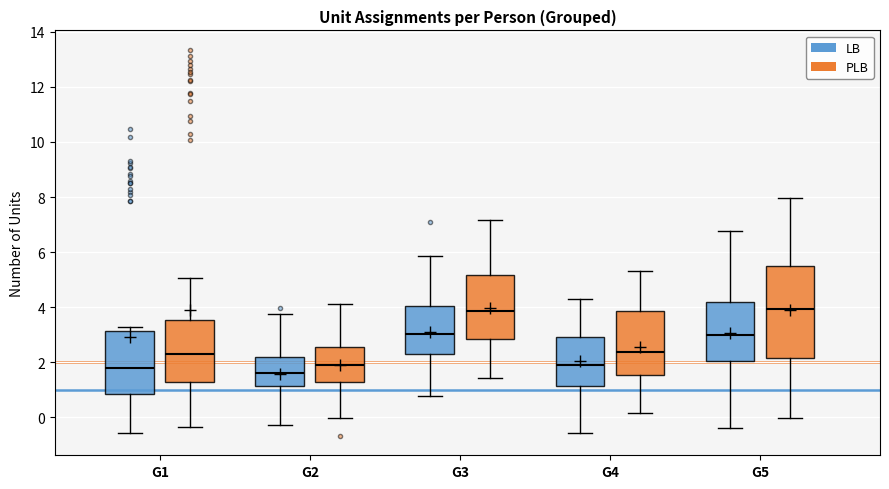

Where does the median line of the box for G5 (LB) sit on the y-axis? The values are not printed on the chart, so give them approximately, as read against the axis.

3.0